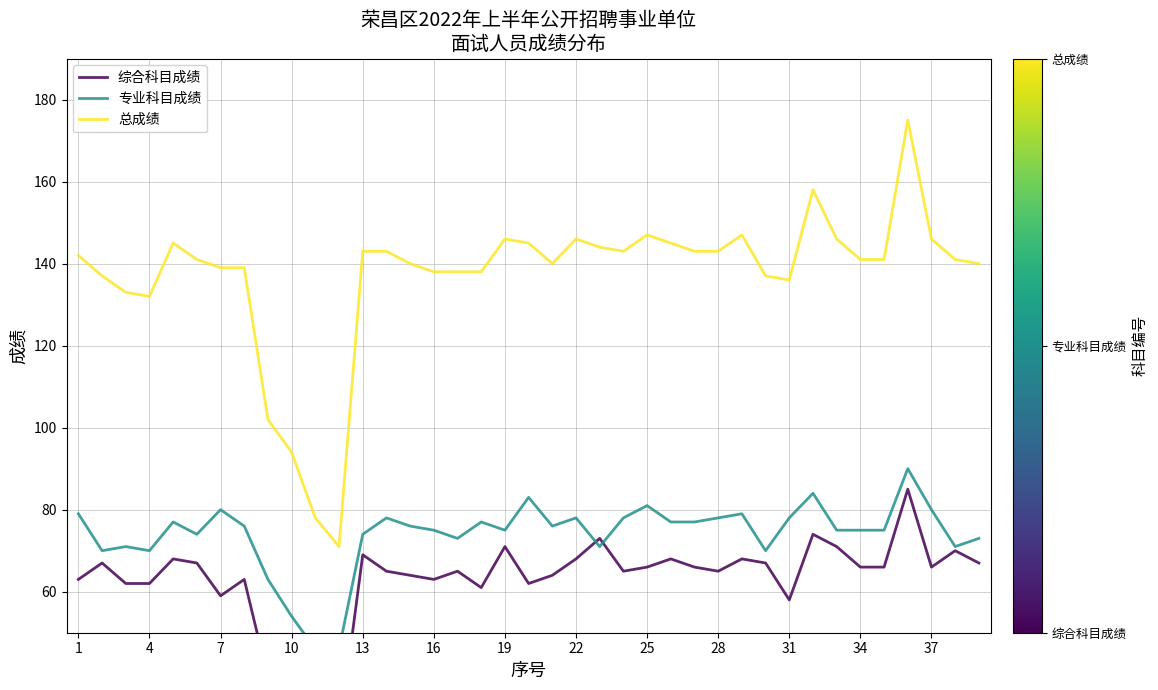

Reading left to right, what are all the values shown in this chart?

综合科目成绩: 63	67	62	62	68	67	59	63	39	40	32	25	69	65	64	63	65	61	71	62	64	68	73	65	66	68	66	65	68	67	58	74	71	66	66	85	66	70	67
专业科目成绩: 79	70	71	70	77	74	80	76	63	54	46	46	74	78	76	75	73	77	75	83	76	78	71	78	81	77	77	78	79	70	78	84	75	75	75	90	80	71	73
总成绩: 142	137	133	132	145	141	139	139	102	94	78	71	143	143	140	138	138	138	146	145	140	146	144	143	147	145	143	143	147	137	136	158	146	141	141	175	146	141	140